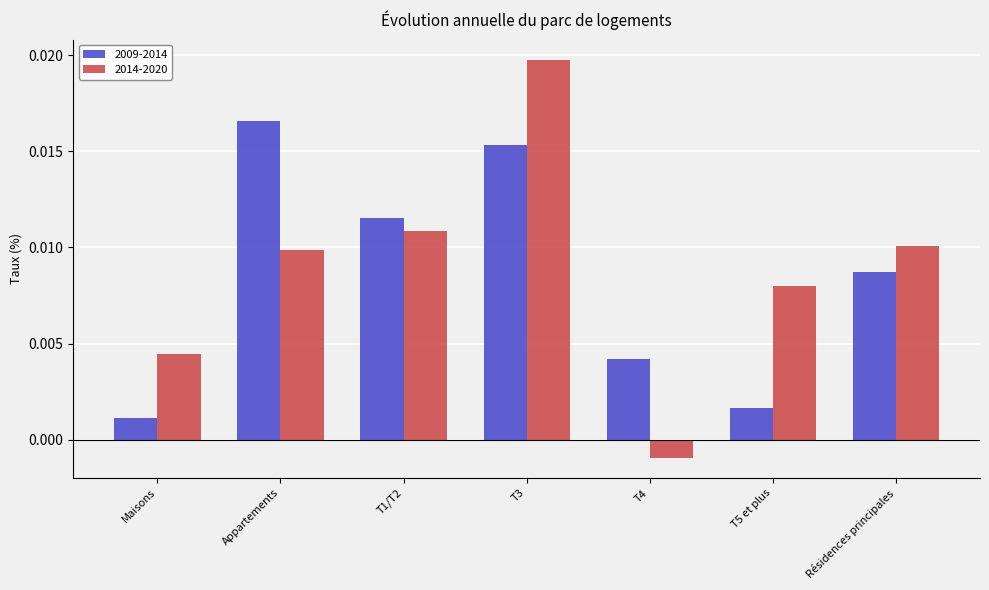

At which category is the sum across all series the highest?

T3